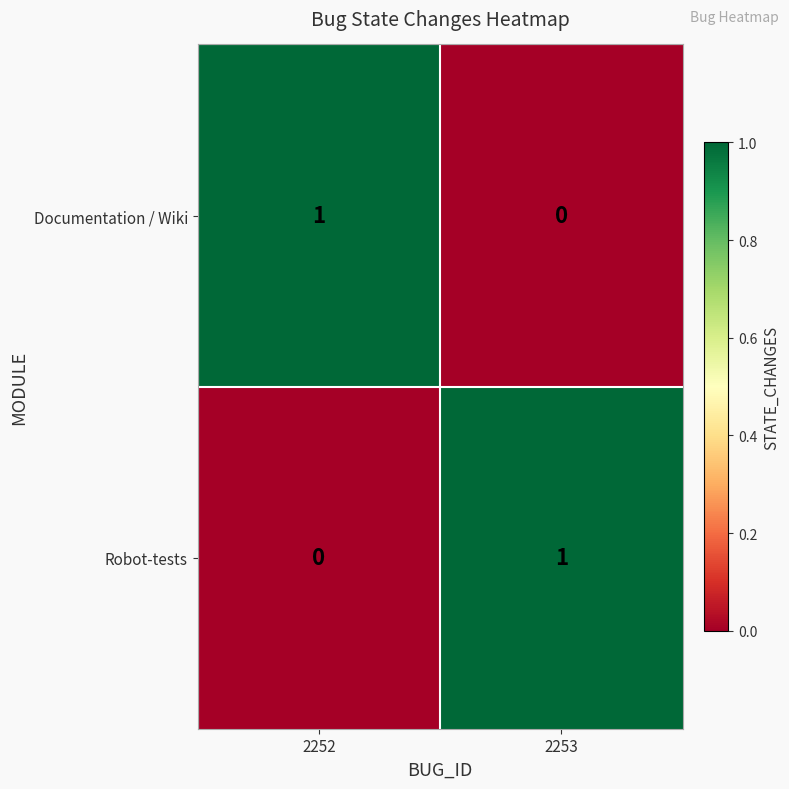

Reading left to right, what are all the values shown in this chart?

Documentation / Wiki: 1	0
Robot-tests: 0	1